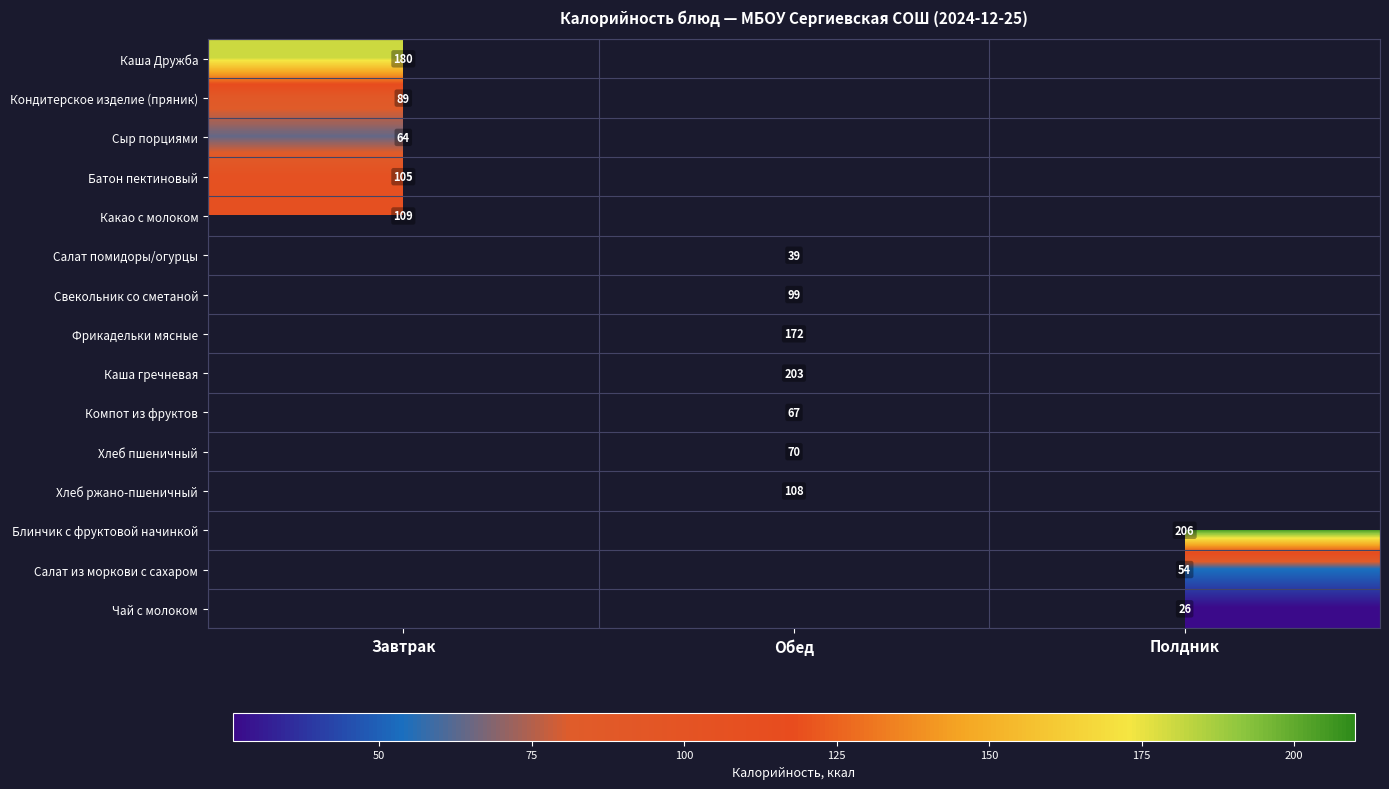

Is it true that Салат из моркови с сахаром equals 54 at Полдник?

True